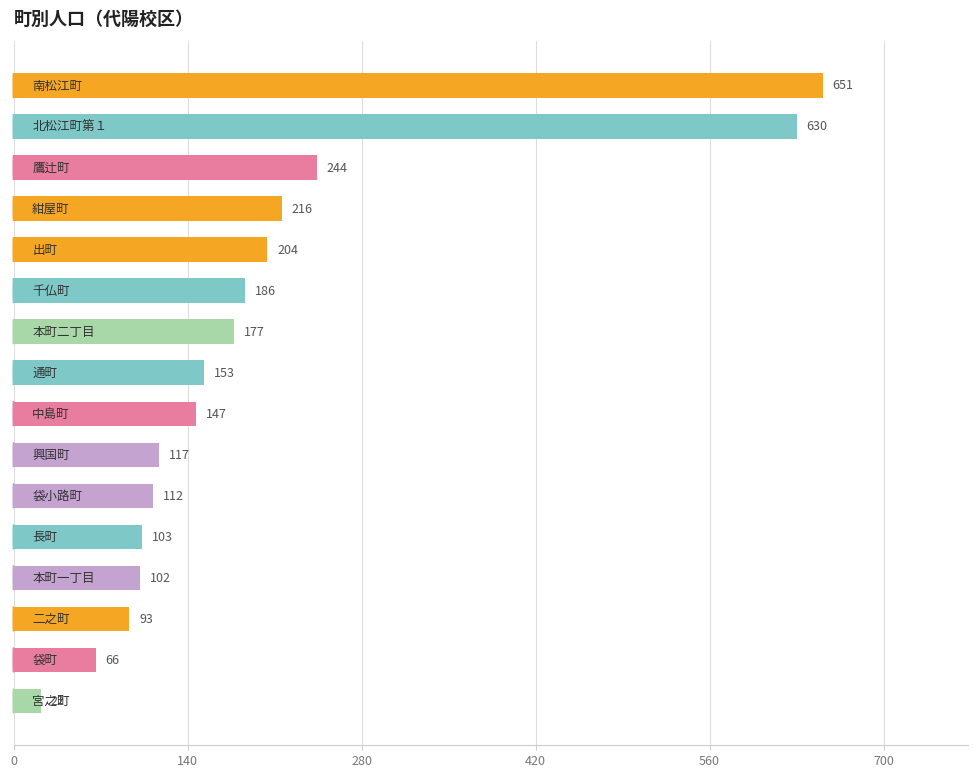

What is the greatest value displayed?

651